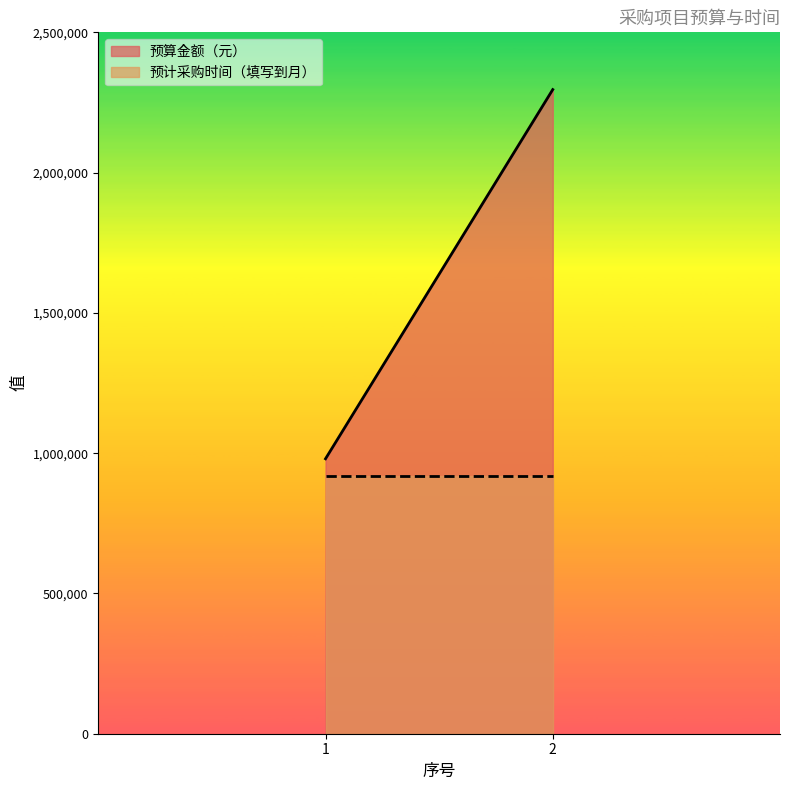

What is the minimum value shown in the chart?

918400